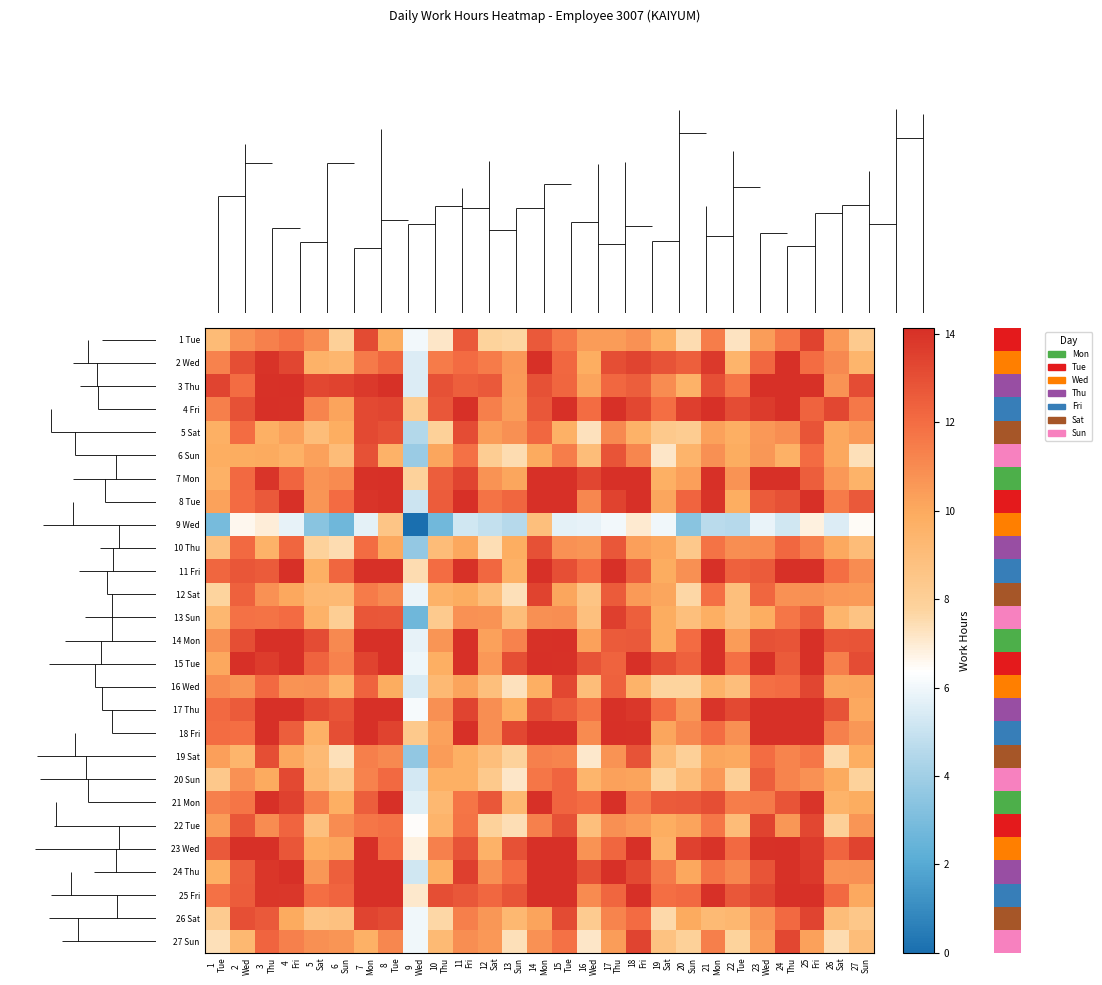

Which category has the highest value across all series?

13